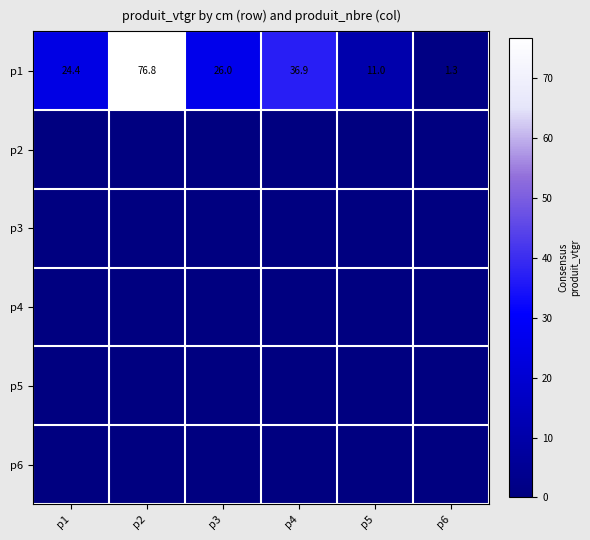

What is the minimum value for p1?

1.3